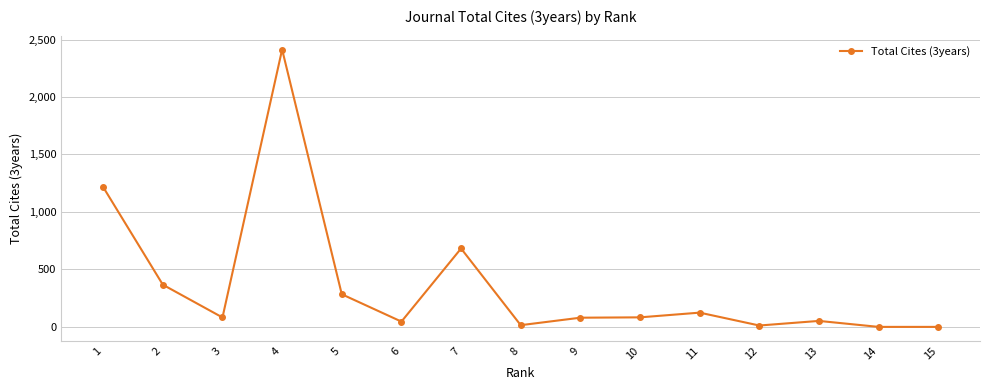

What is the average value?

364